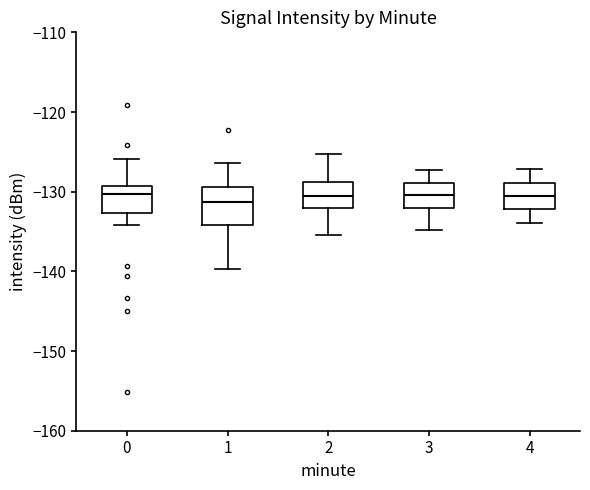

Where does the median line of the box at x = 1 sit on the y-axis? The values are not printed on the chart, so give them approximately, as read against the axis.

-131